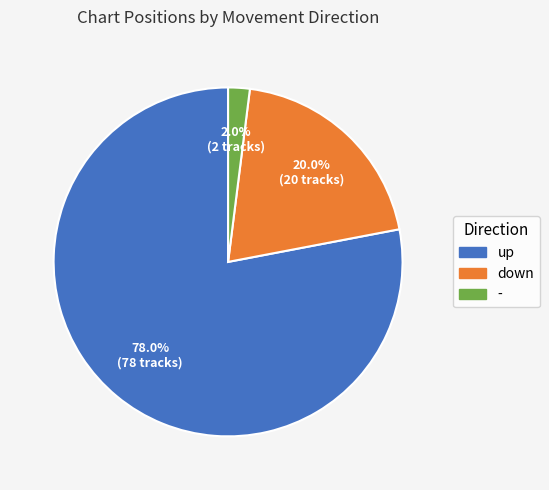

True or false: down accounts for 11% of the total.

False